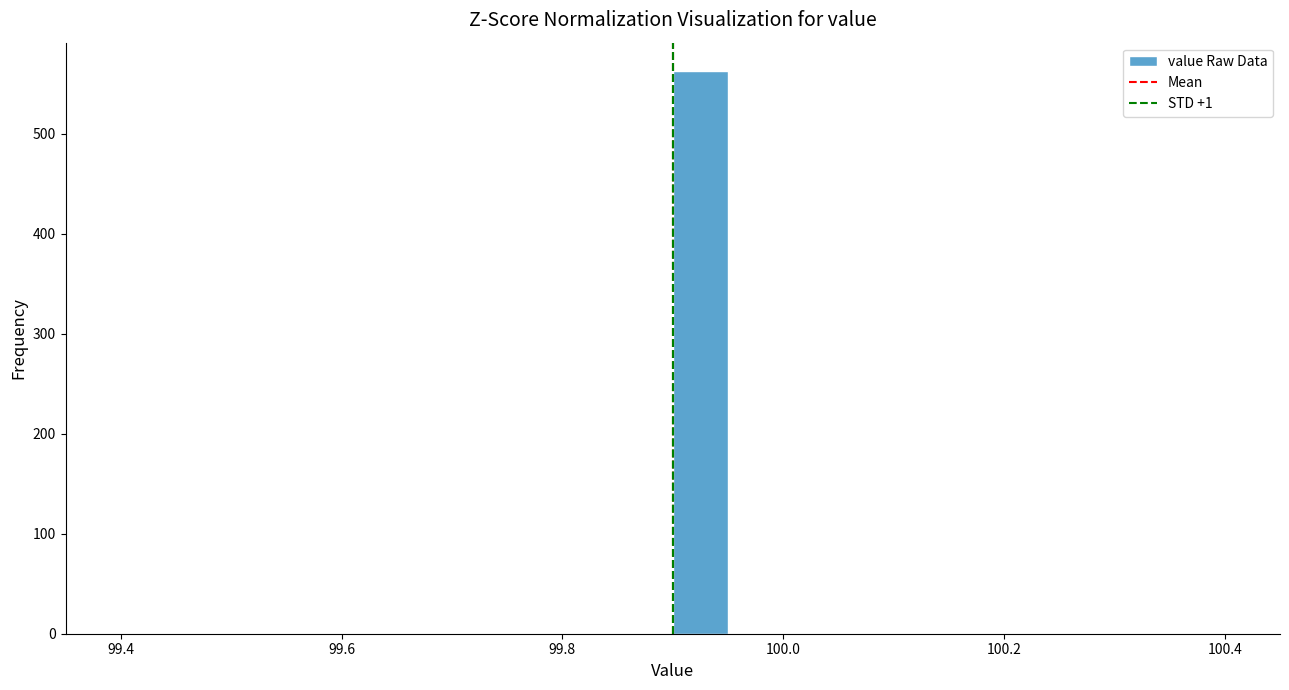

Around what value on the x-axis is the tallest bar? Give the approximate position of its centre, as read against the axis.

99.92